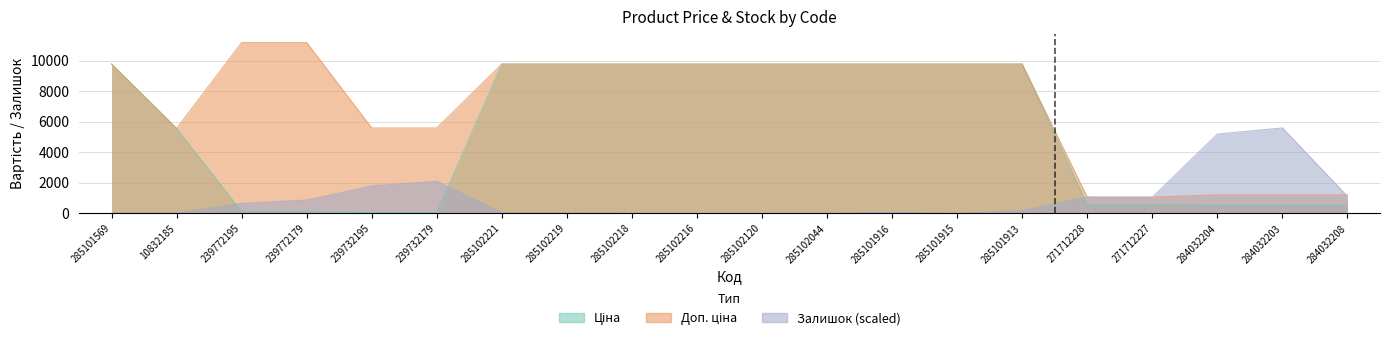

Rank the series by their average value, from highest to lowest.

Доп. ціна, Ціна, Залишок